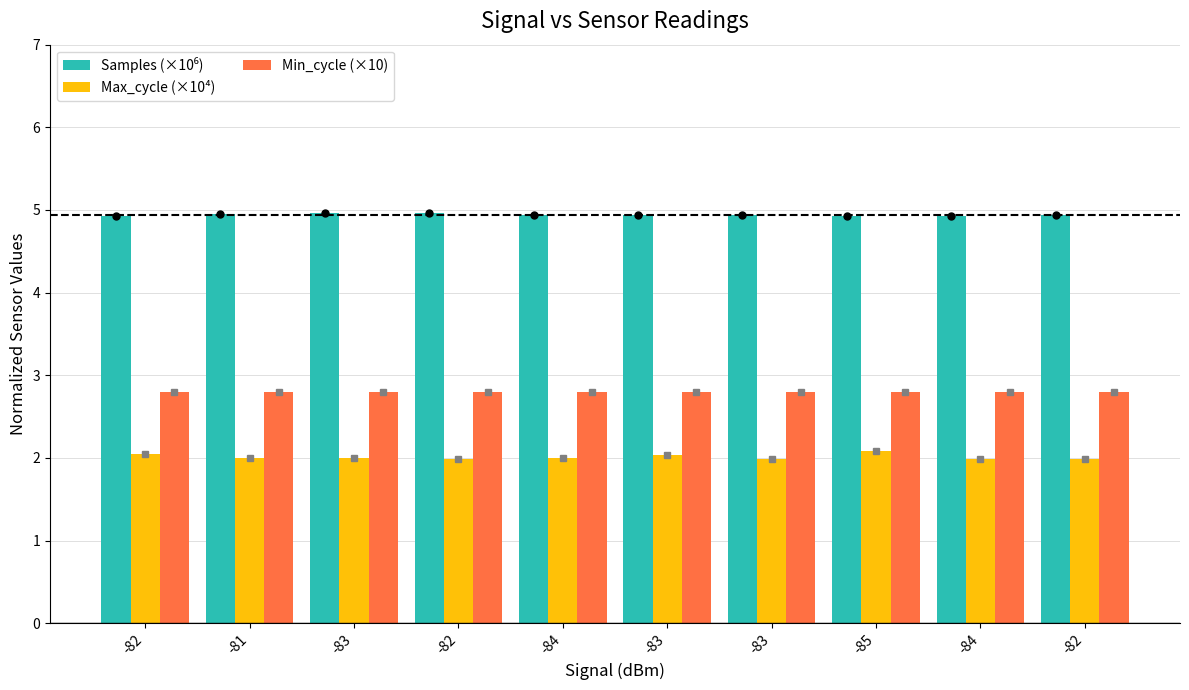

Which series has the largest total across all categories?

Samples (×10⁶)